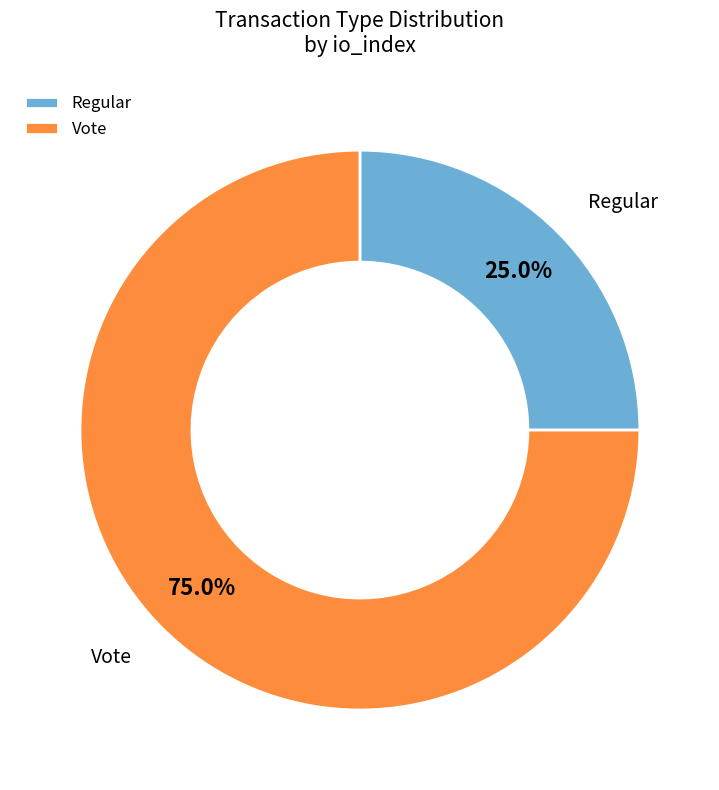

Rank the categories by value from highest to lowest.

Vote, Regular